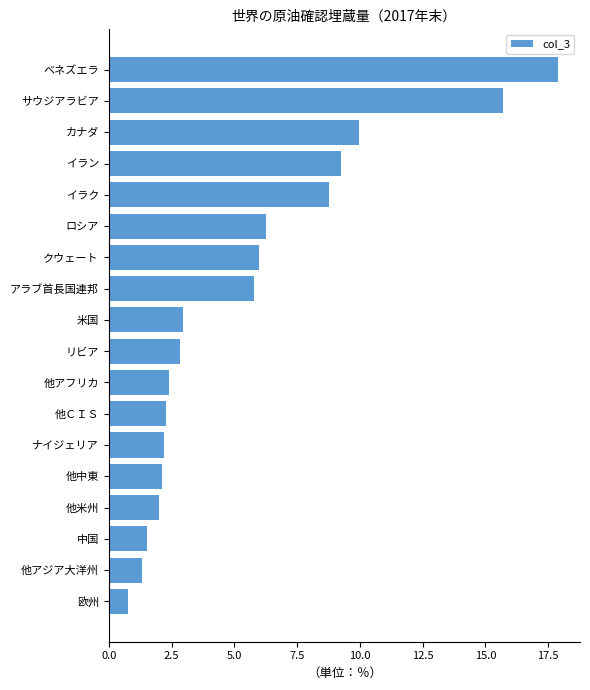

Approximately how many times larger is the value at 他米州 compared to クウェート?

0.3